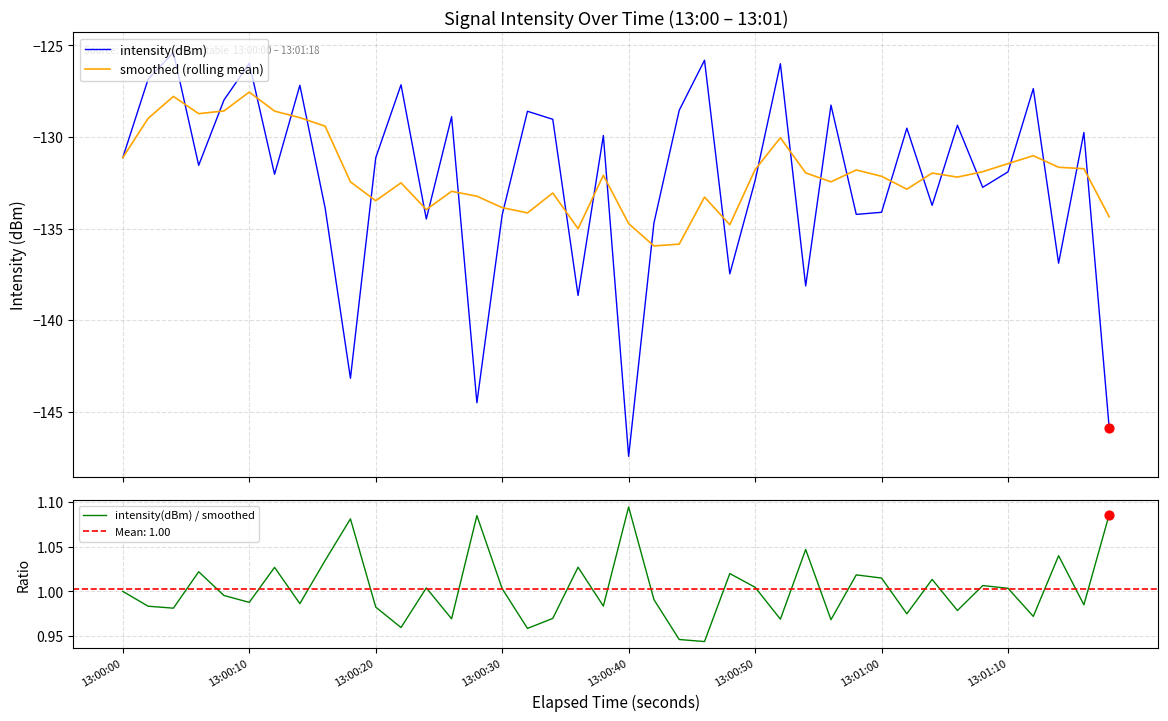

What is the maximum value for smoothed (rolling mean)?

-127.6